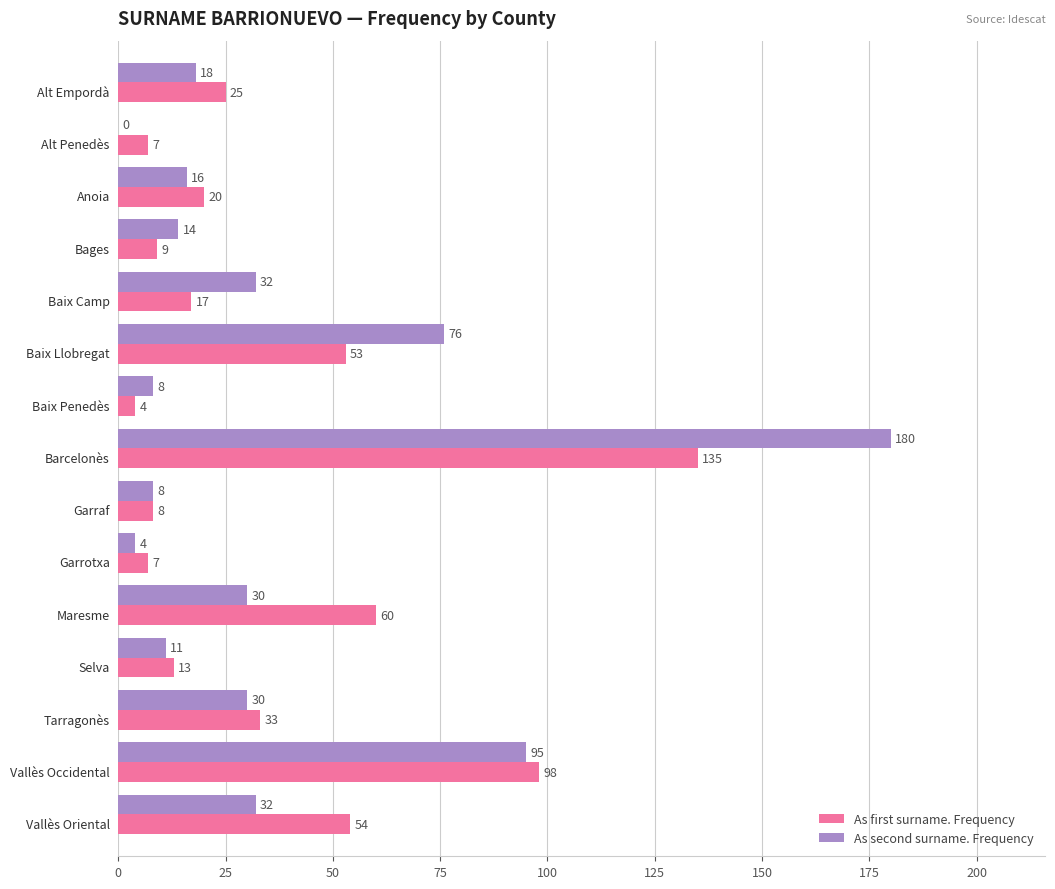

What is the greatest value displayed?

180